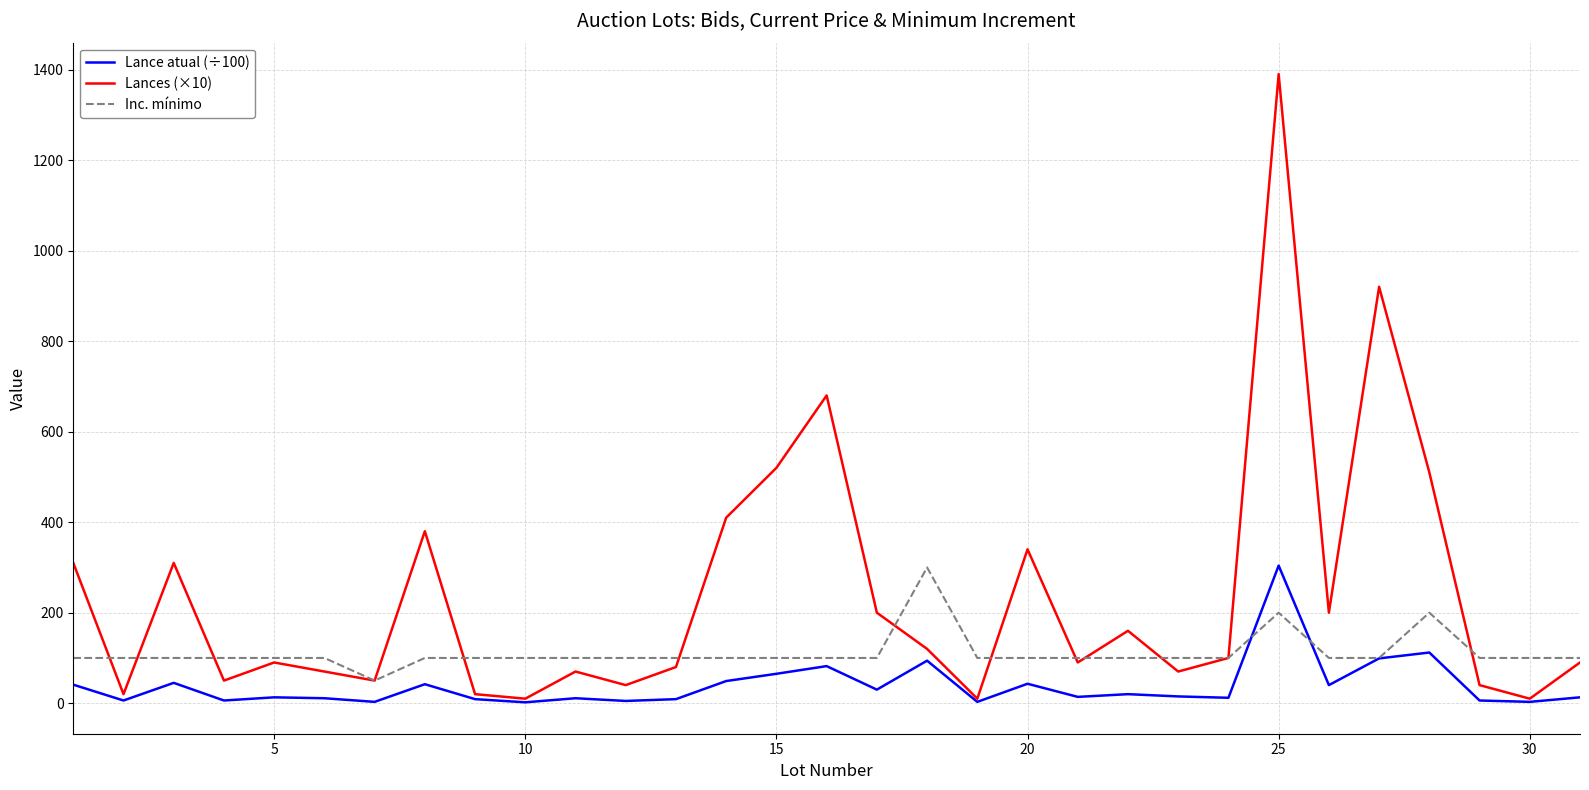

List the series in order of their overall mean, highest first.

Lances (×10), Inc. mínimo, Lance atual (÷100)